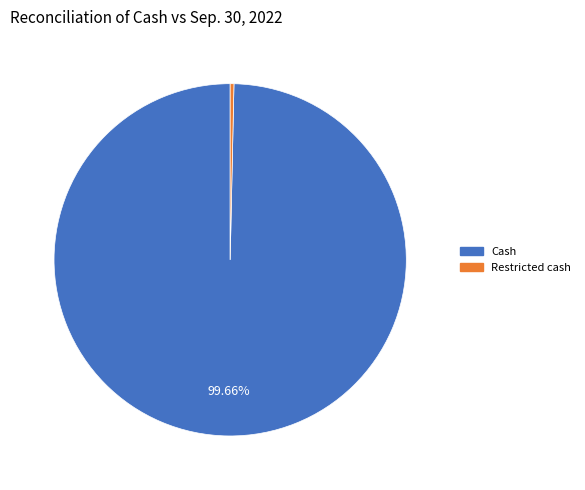

To the nearest percent, what is the combined percentage of Restricted cash and Cash?

100%